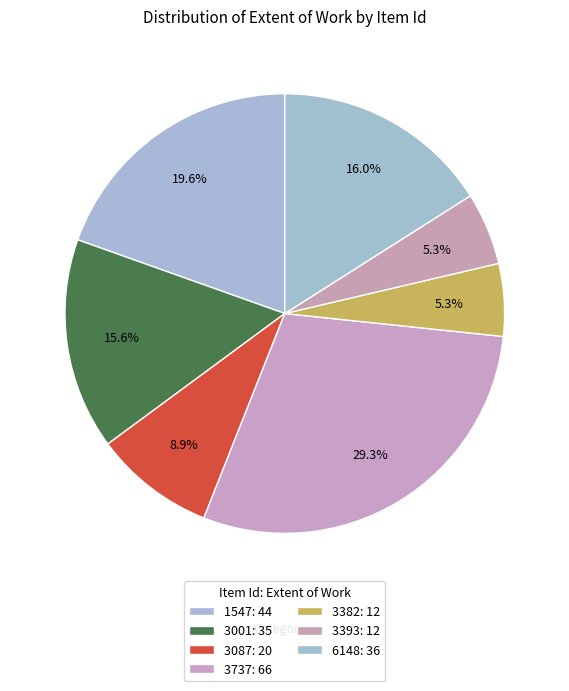

How many slices are in this pie chart?

7